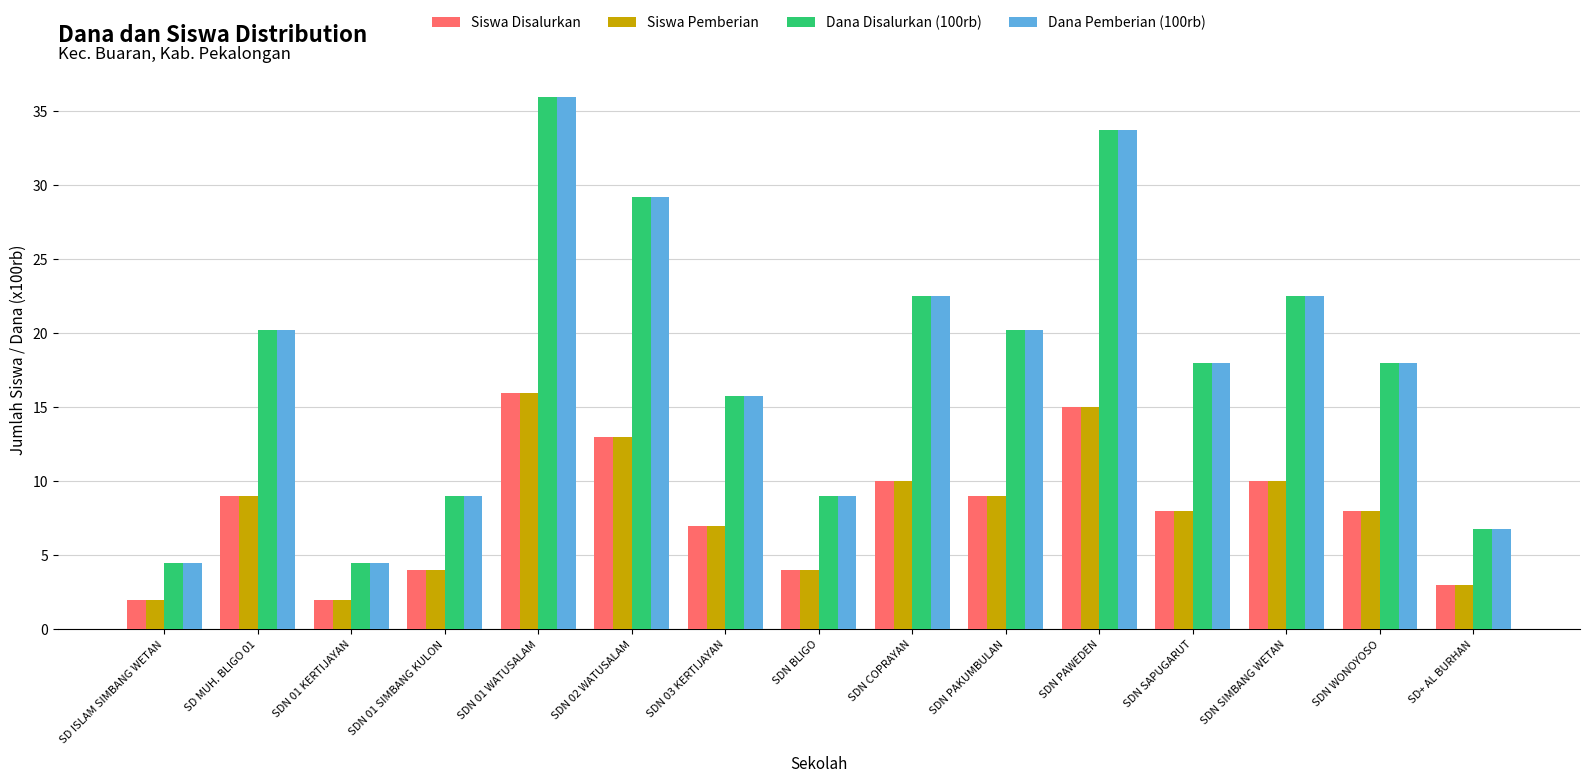

The value of Siswa Pemberian at SDN WONOYOSO is 12.6. True or false?

False